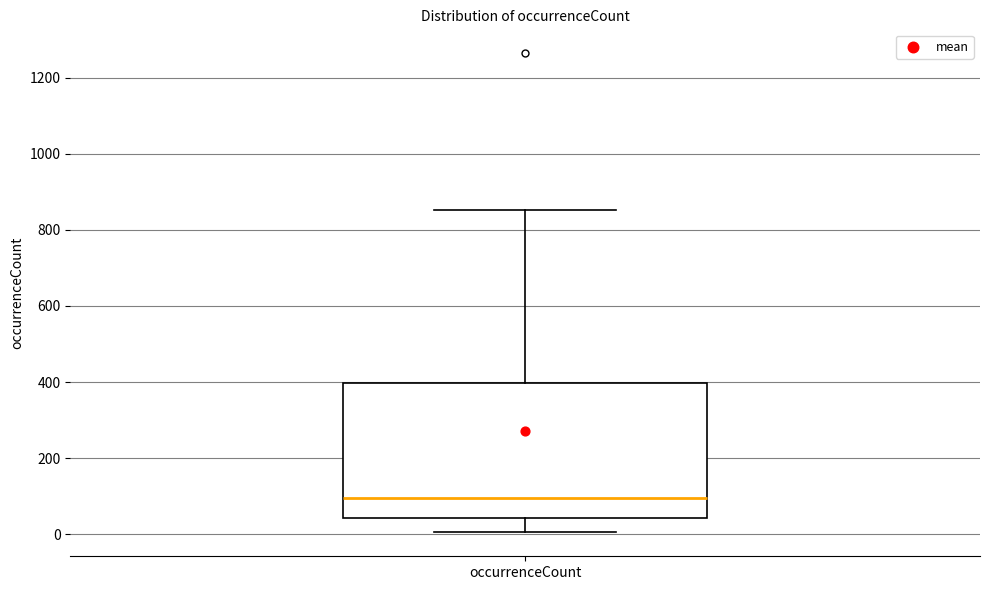

Where is the lower edge of the box for occurrenceCount on the y-axis? The values are not printed on the chart, so give them approximately, as read against the axis.

40